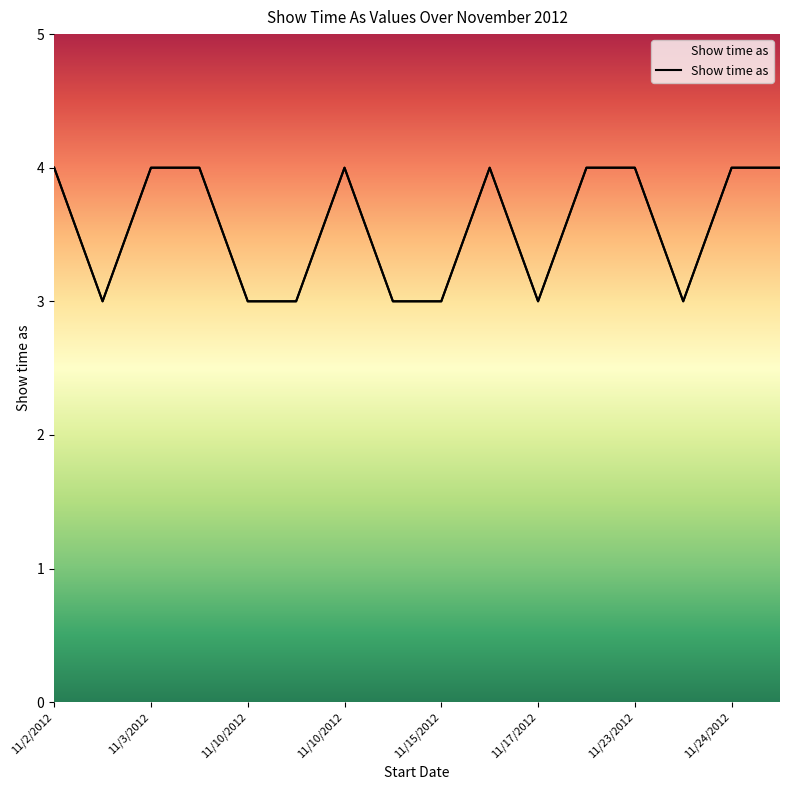

What is the difference between the maximum and minimum values?

1